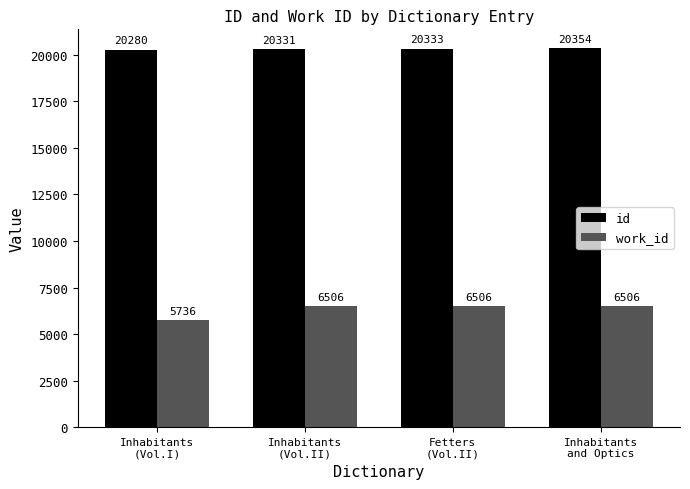

List the series in order of their overall mean, lowest first.

work_id, id